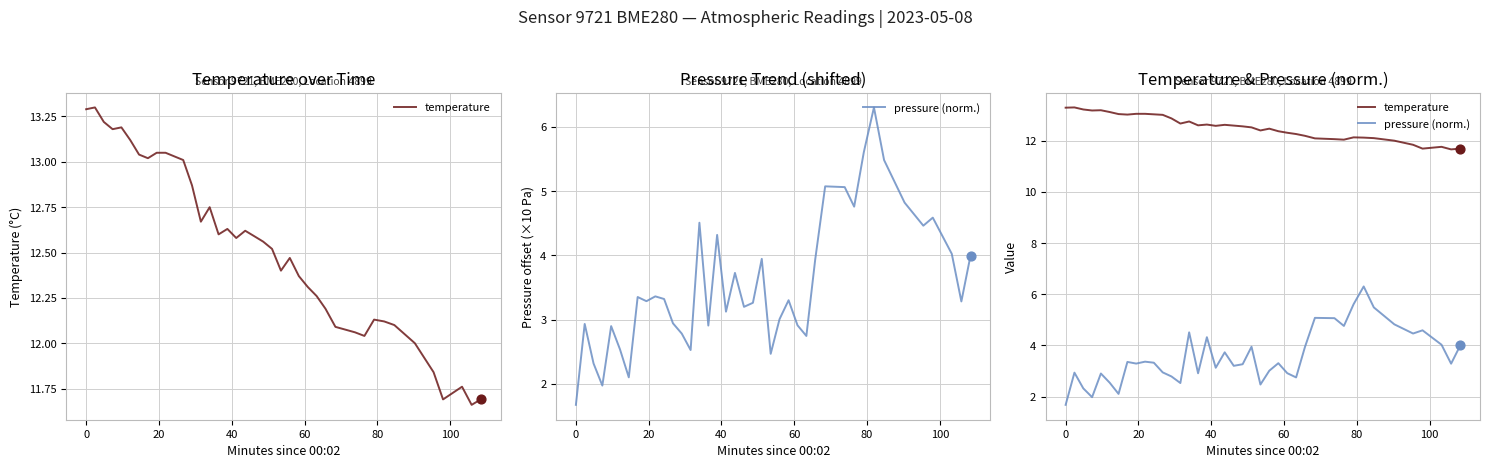

Which series has the widest spread of Y values?

pressure (norm.)